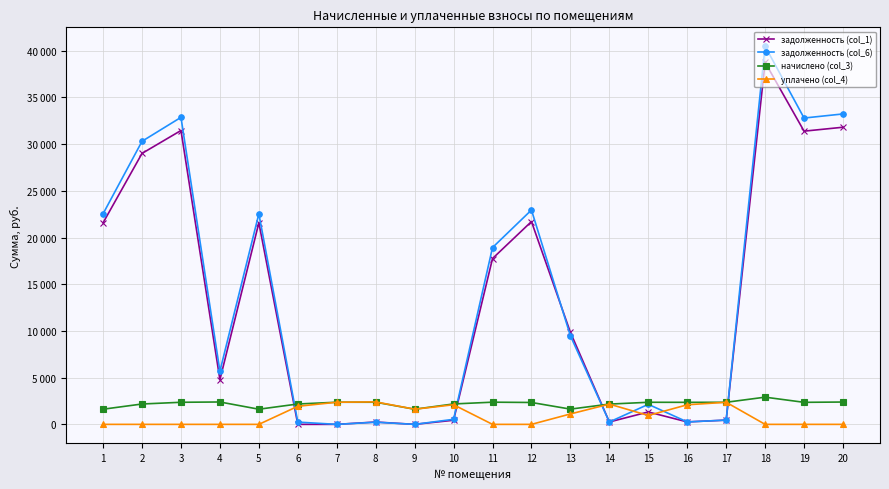

Reading left to right, extract all data points from this chart.

задолженность (col_1): 1=21577.6	2=29003.8	3=31456.3	4=4780.9	5=21577.6	6=0.0	7=0.0	8=250.1	9=0.0	10=441.1	11=17751.9	12=21709.3	13=9852.8	14=255.8	15=1326.6	16=262.1	17=453.0	18=38742.2	19=31385.7	20=31806.0
задолженность (col_6): 1=22543.2	2=30301.6	3=32863.9	4=5689.4	5=22543.2	6=242.2	7=0.0	8=229.8	9=0.0	10=540.8	11=18925.8	12=22946.5	13=9484.9	14=255.8	15=2143.5	16=262.1	17=455.1	18=40475.9	19=32790.2	20=33229.3
начислено (col_3): 1=1621.6	2=2179.7	3=2364.0	4=2395.6	5=1621.6	6=2179.7	7=2369.2	8=2369.2	9=1621.6	10=2185.0	11=2374.6	12=2343.0	13=1632.2	14=2169.2	15=2364.0	16=2358.7	17=2364.0	18=2911.6	19=2358.7	20=2390.3
уплачено (col_4): 1=0.0	2=0.0	3=0.0	4=0.0	5=0.0	6=1934.0	7=2369.2	8=2402.7	9=1621.6	10=2100.0	11=0.0	12=0.0	13=1114.4	14=2169.2	15=950.6	16=2096.6	17=2364.0	18=0.0	19=0.0	20=0.0